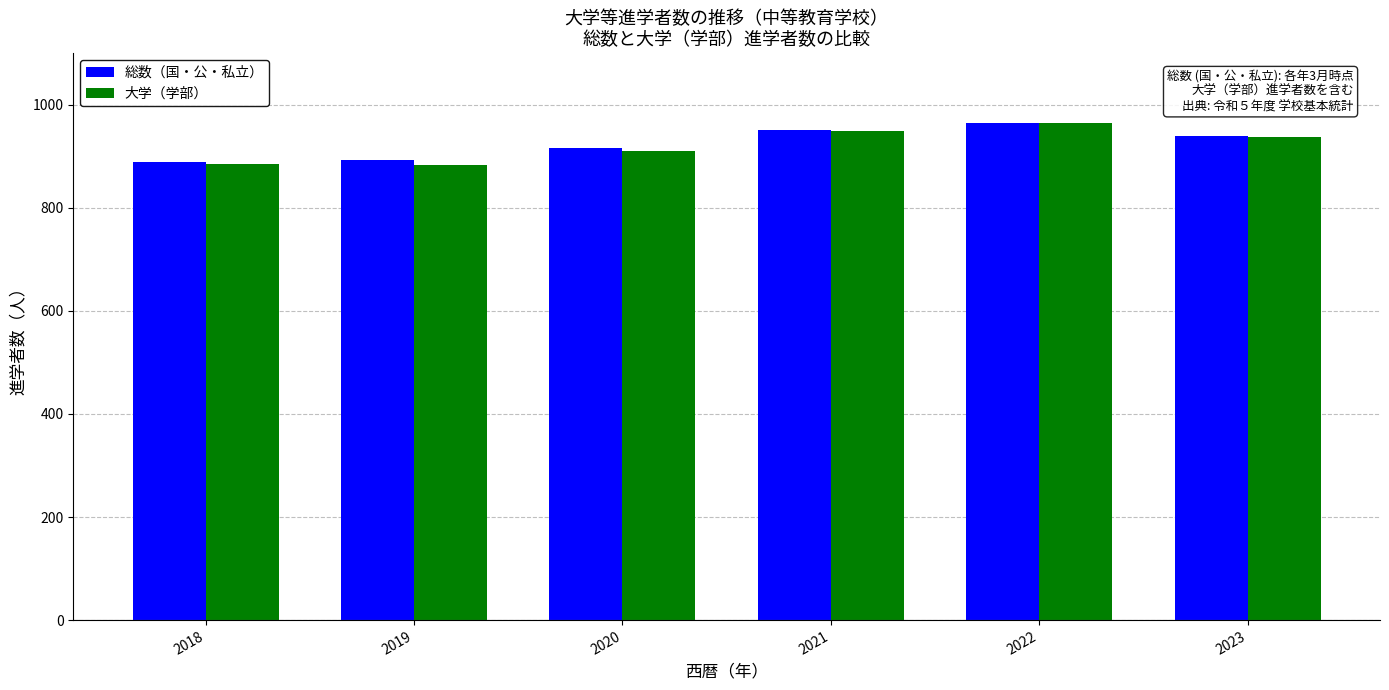

Does the chart contain stacked bars?

No